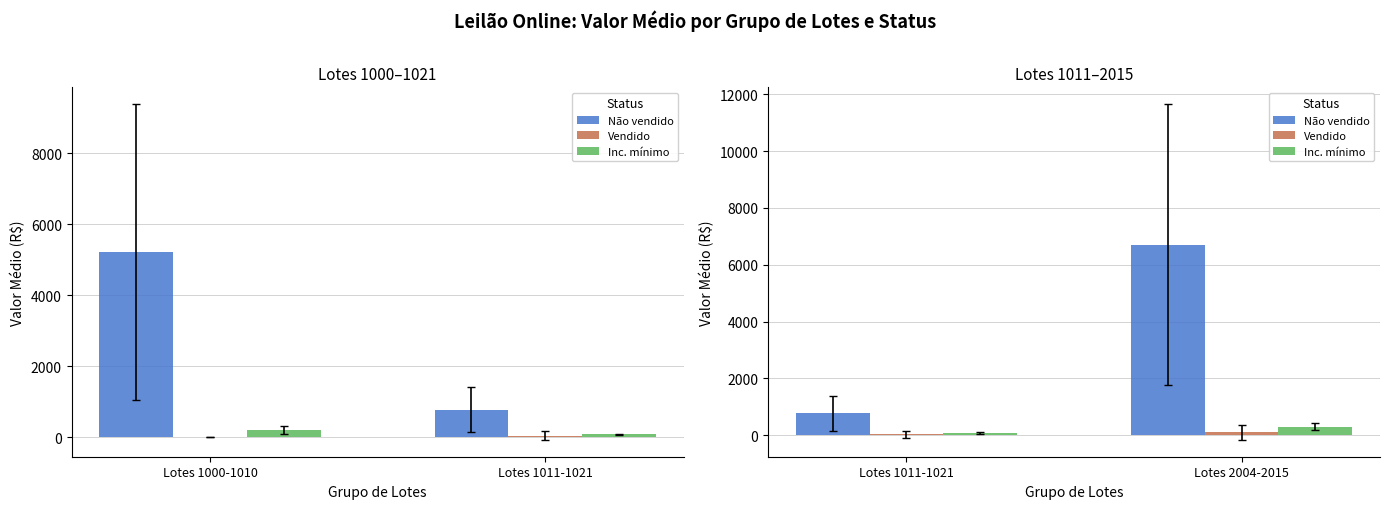

What is the average value of the Vendido series?

70.0